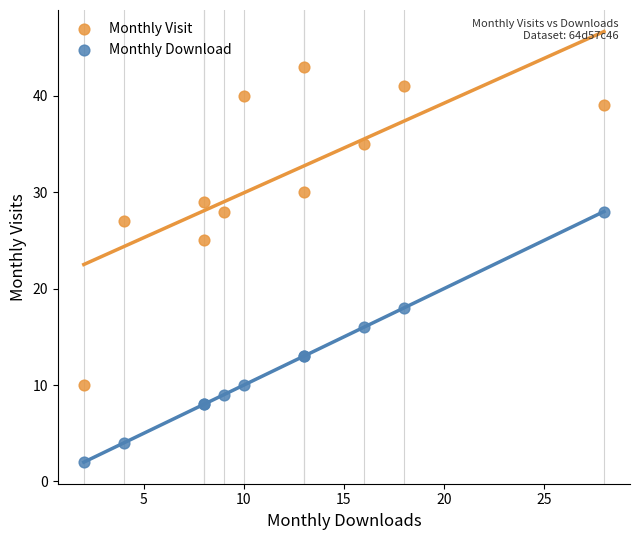

In the Monthly Download series, what Y value is closest to 15?

16